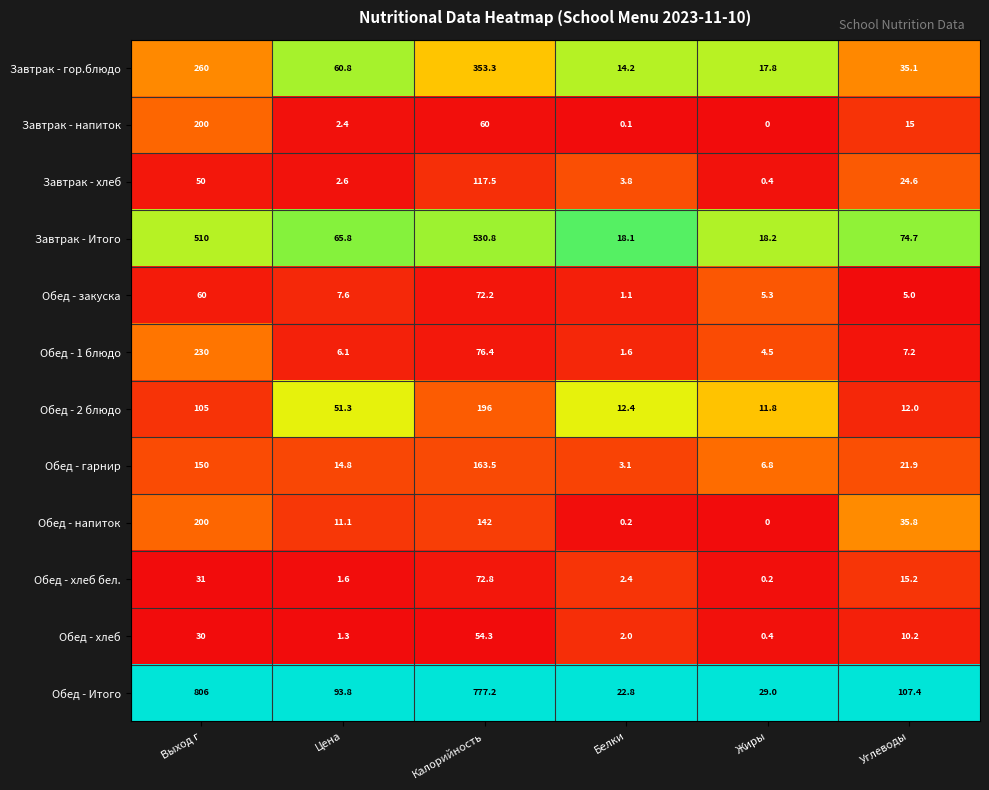

The value of Обед - хлеб бел. at Цена is 1.6. True or false?

True